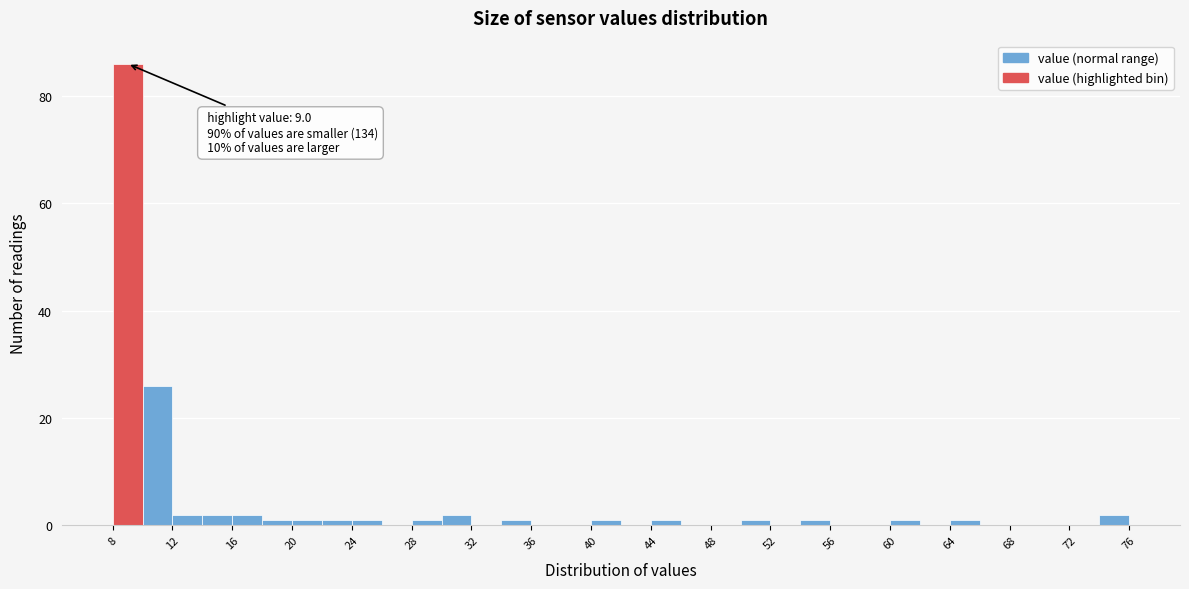

Over which range of the x-axis is the bar tallest?

8 to 10